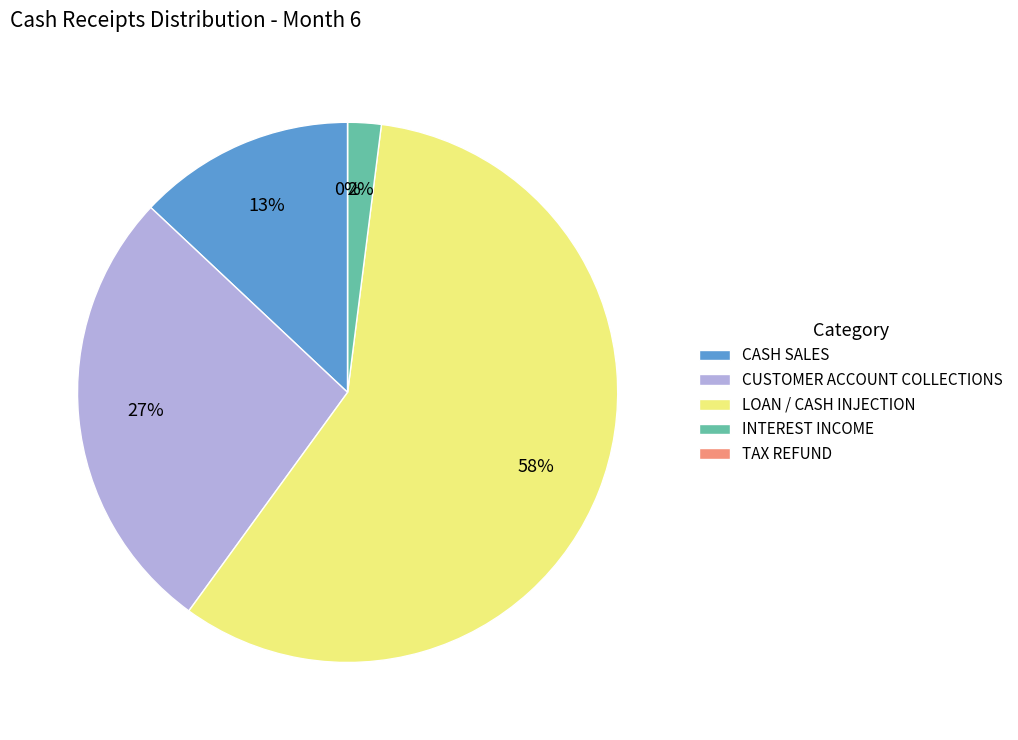

Is TAX REFUND the majority of the pie?

No